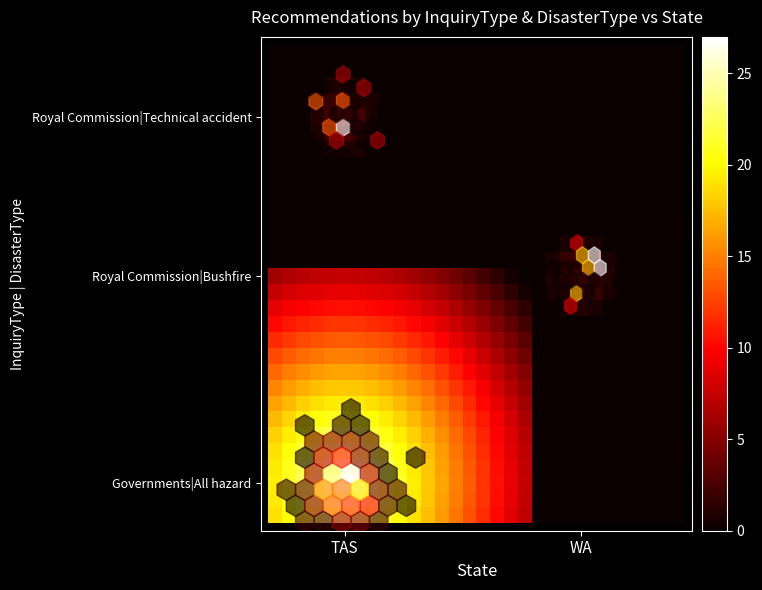

At how many categories does at least one series exceed 20?

9